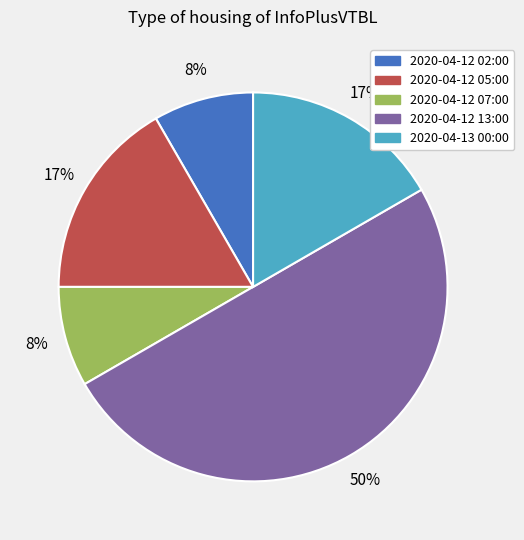

Do 2020-04-13 00:00 and 2020-04-12 02:00 together represent more than half of the pie?

No